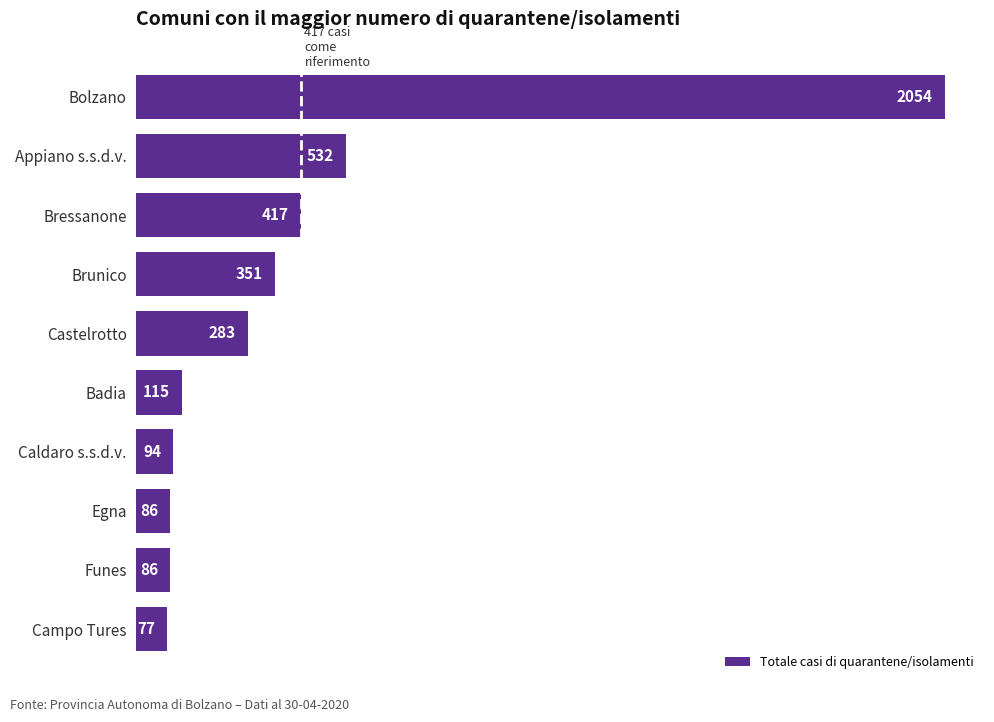

What is the difference between the maximum and second lowest values?

1968